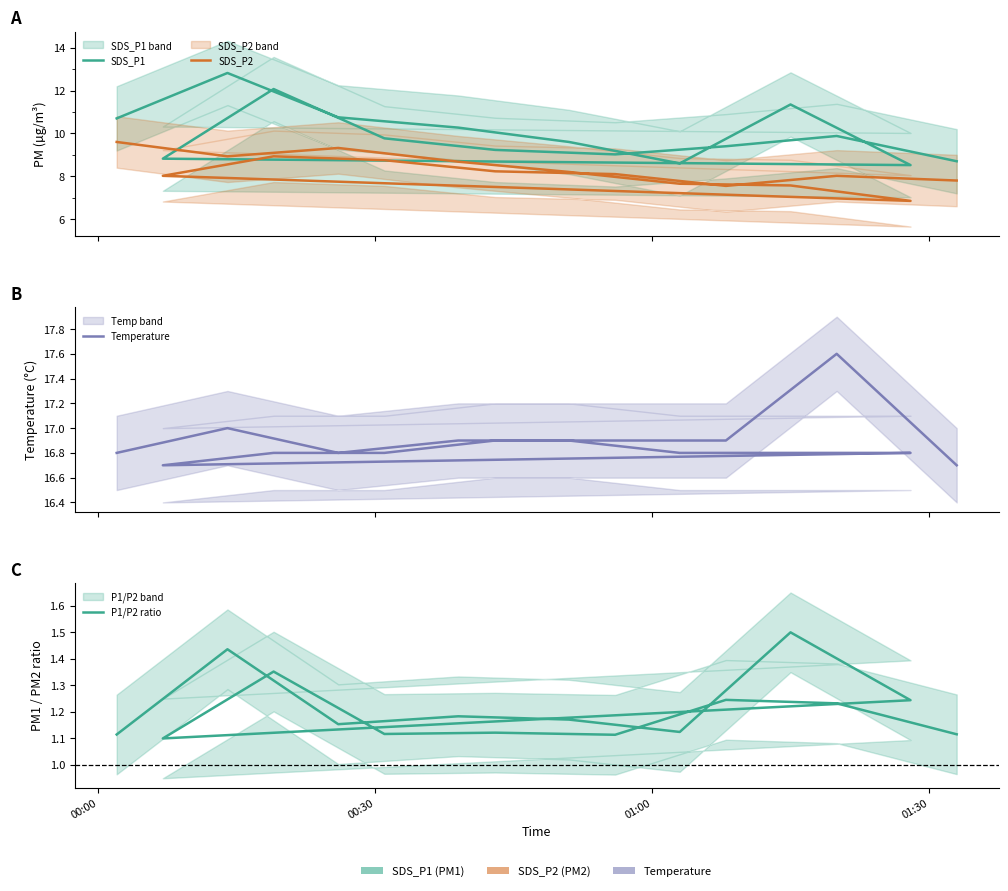

True or false: P1/P2 ratio and Temperature intersect in this chart.

False